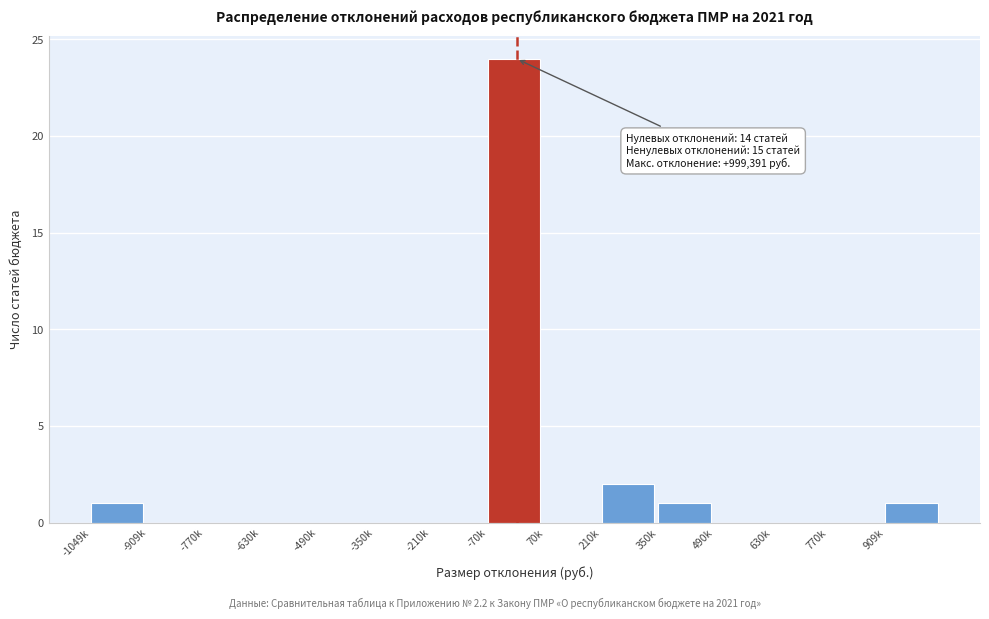

Reading left to right, extract all data points from this chart.

-1049k=1	-909k=0	-770k=0	-630k=0	-490k=0	-350k=0	-210k=0	-70k=24	70k=0	210k=2	350k=1	490k=0	630k=0	770k=0	909k=1